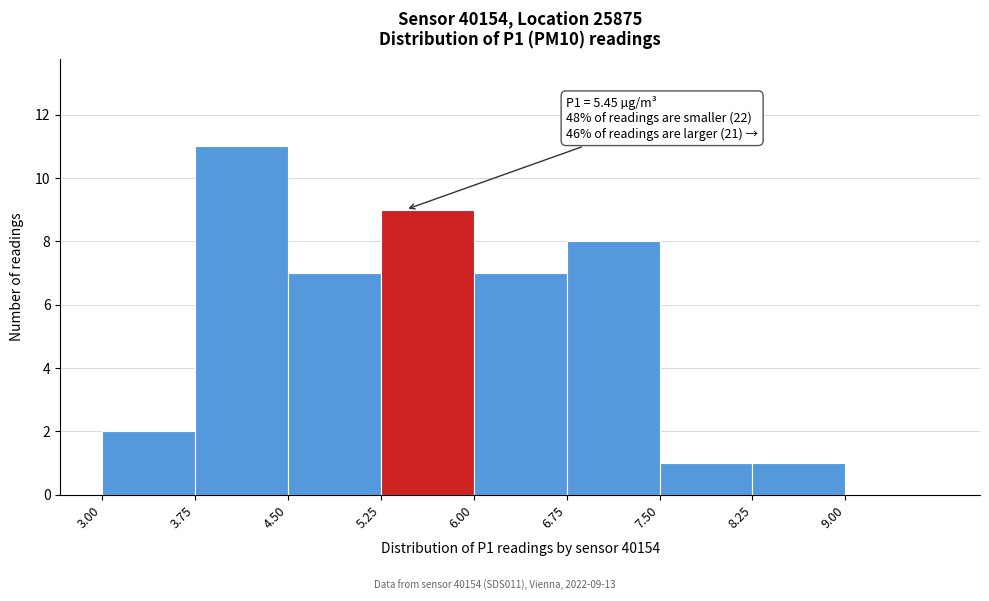

Over which range of the x-axis is the bar tallest?

3.75 to 4.50